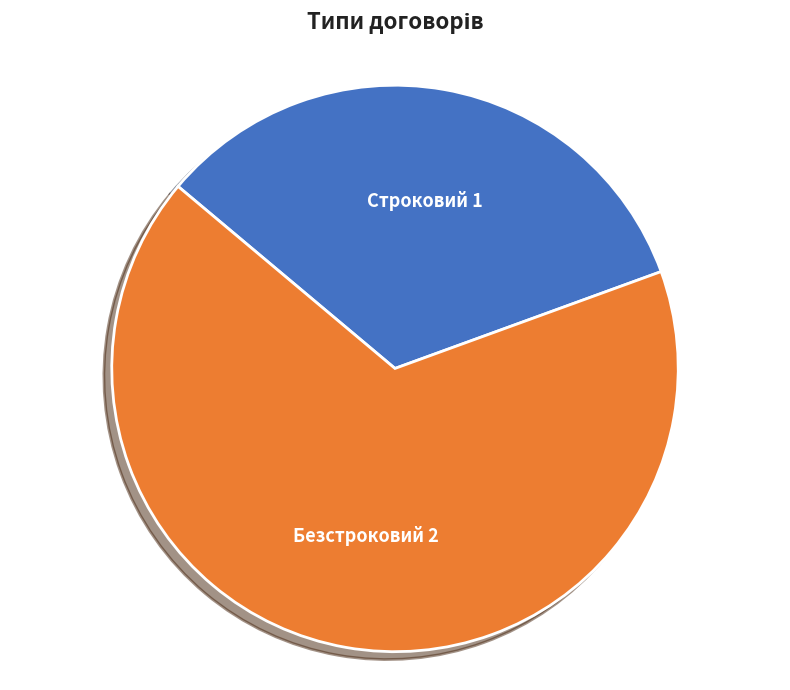

Do Безстроковий and Строковий together represent more than half of the pie?

Yes